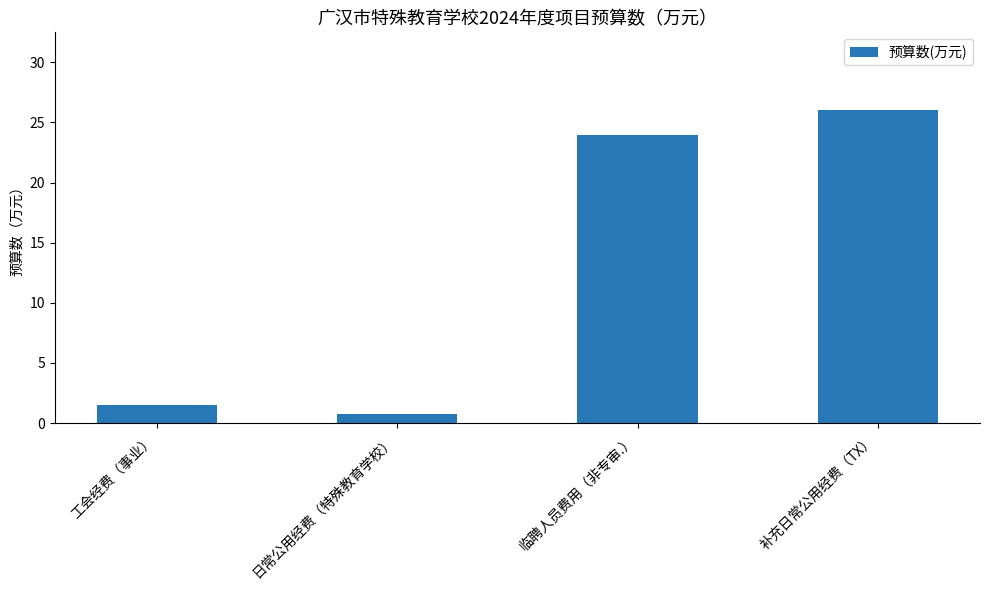

How many data points does each series have?

4